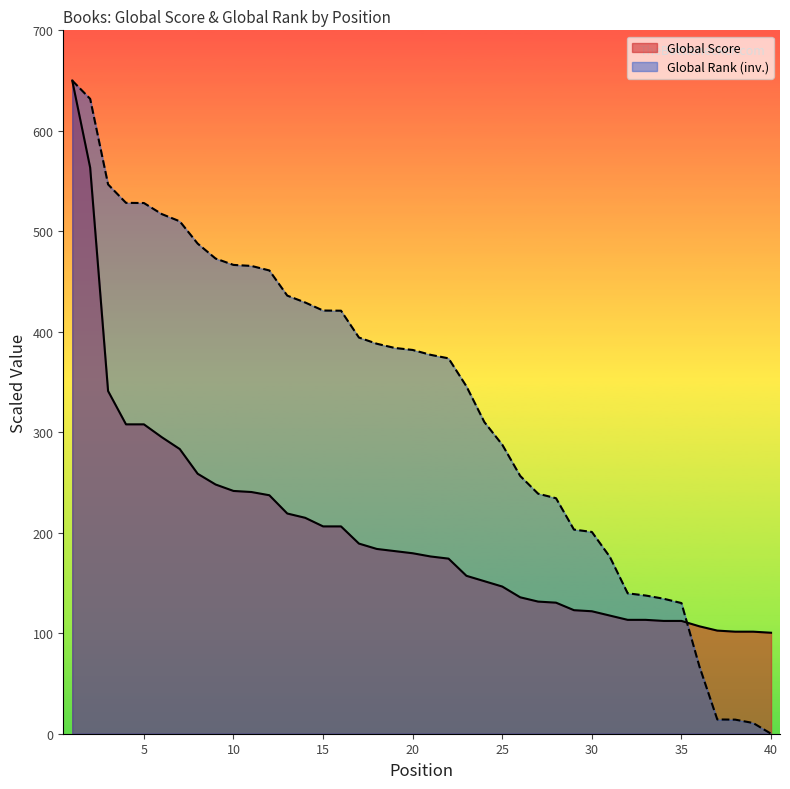

True or false: Global Rank has more than 1 points higher than both neighbors.

False